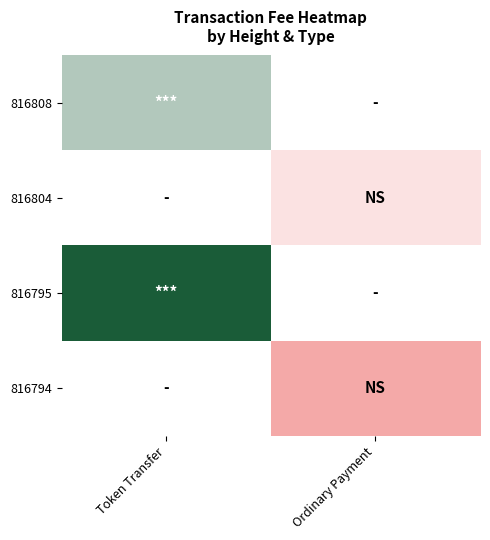

Which series has the widest spread of values?

816808